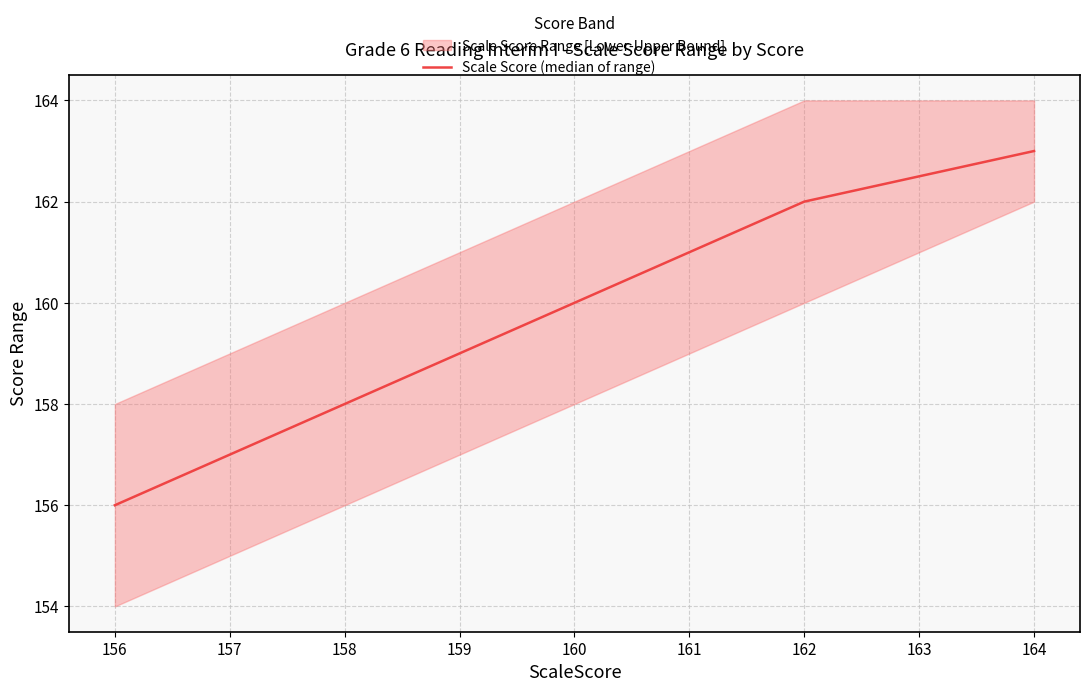

True or false: Scale Score (median of range) has a value of 243 at 162.

False